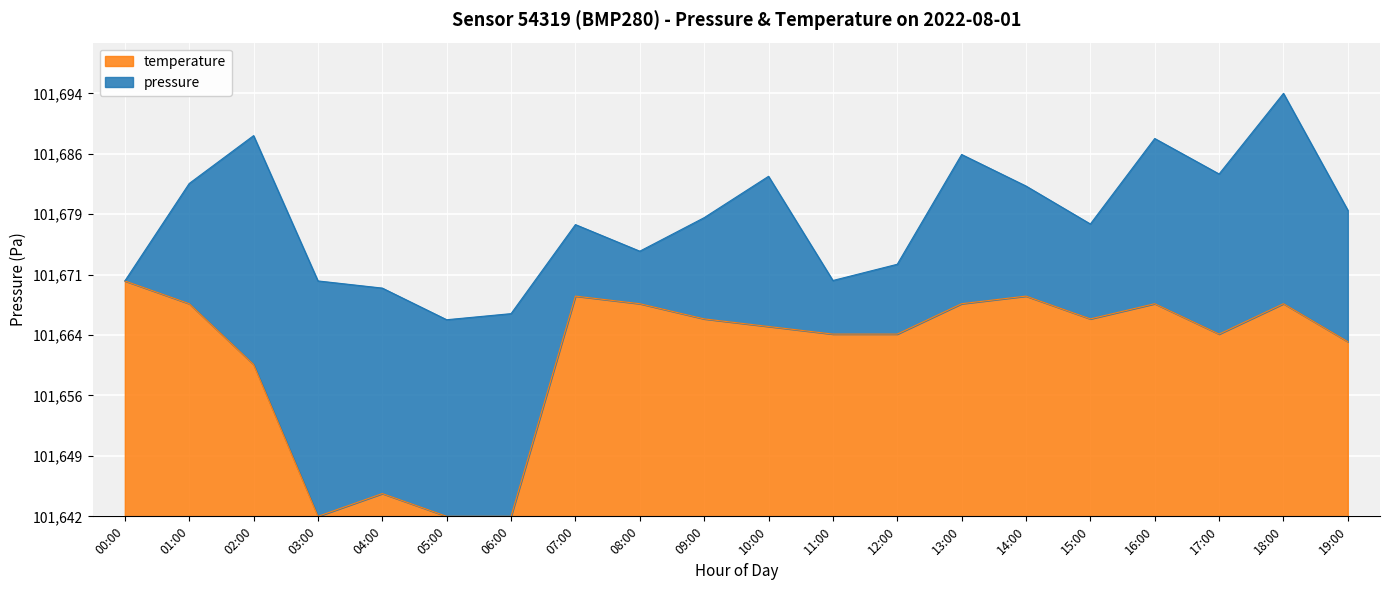

What is the difference between the second highest and second lowest values?

27.1